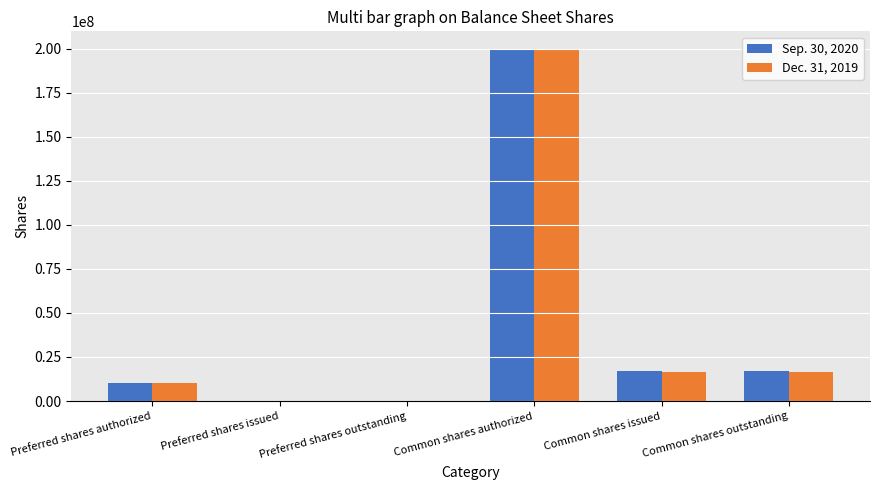

At which label does Sep. 30, 2020 reach its peak?

Common shares authorized